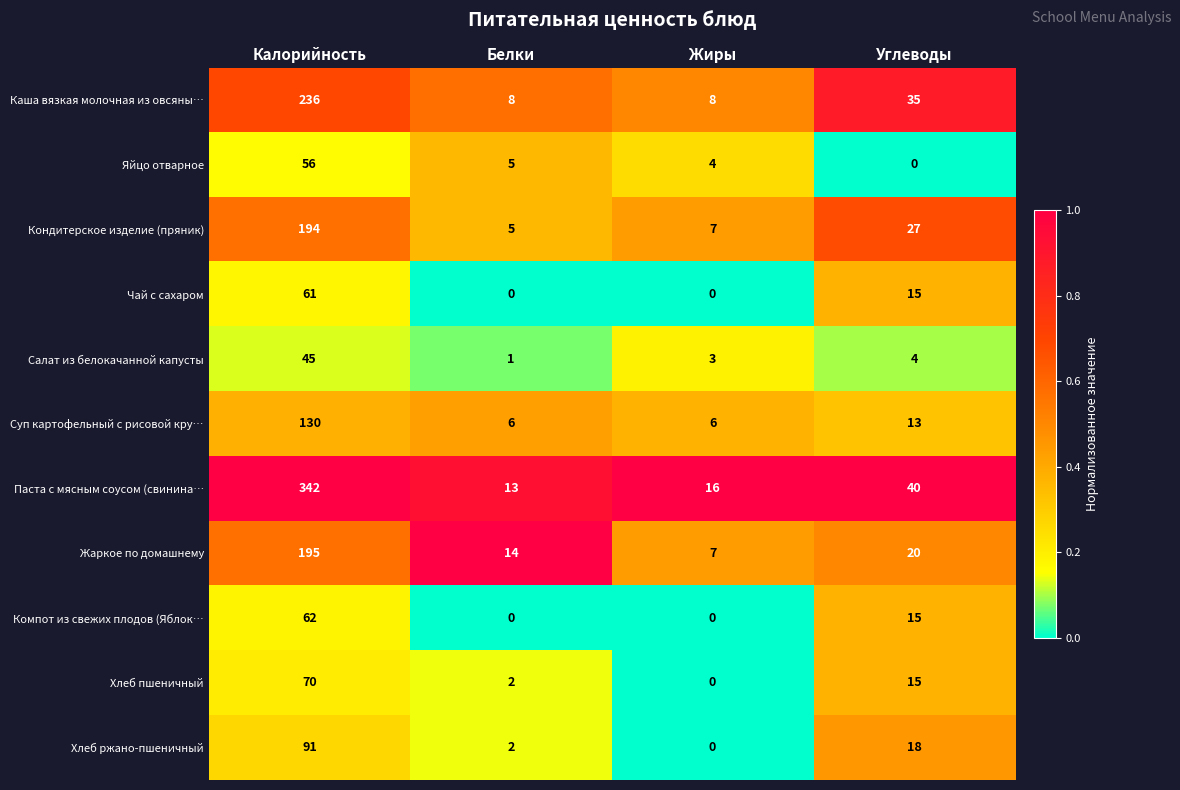

The value of Яйцо отварное at Белки is 1. True or false?

False